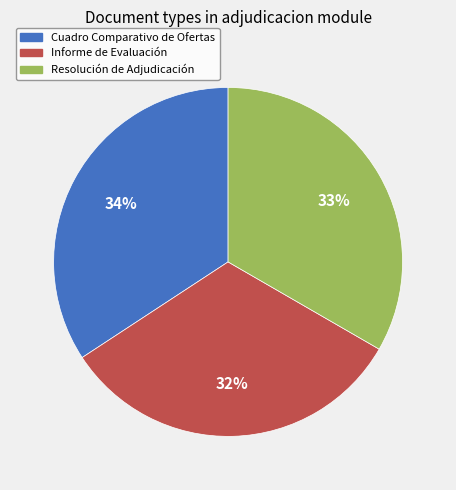

To the nearest percent, what portion does Cuadro Comparativo de Ofertas represent?

34%